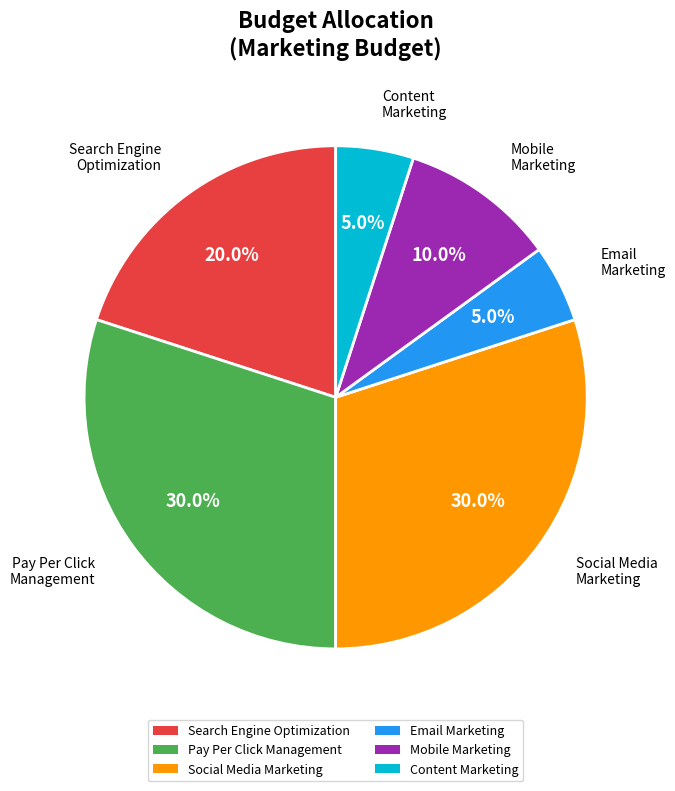

What percentage do Content Marketing and Search Engine Optimization together represent?

25.0%